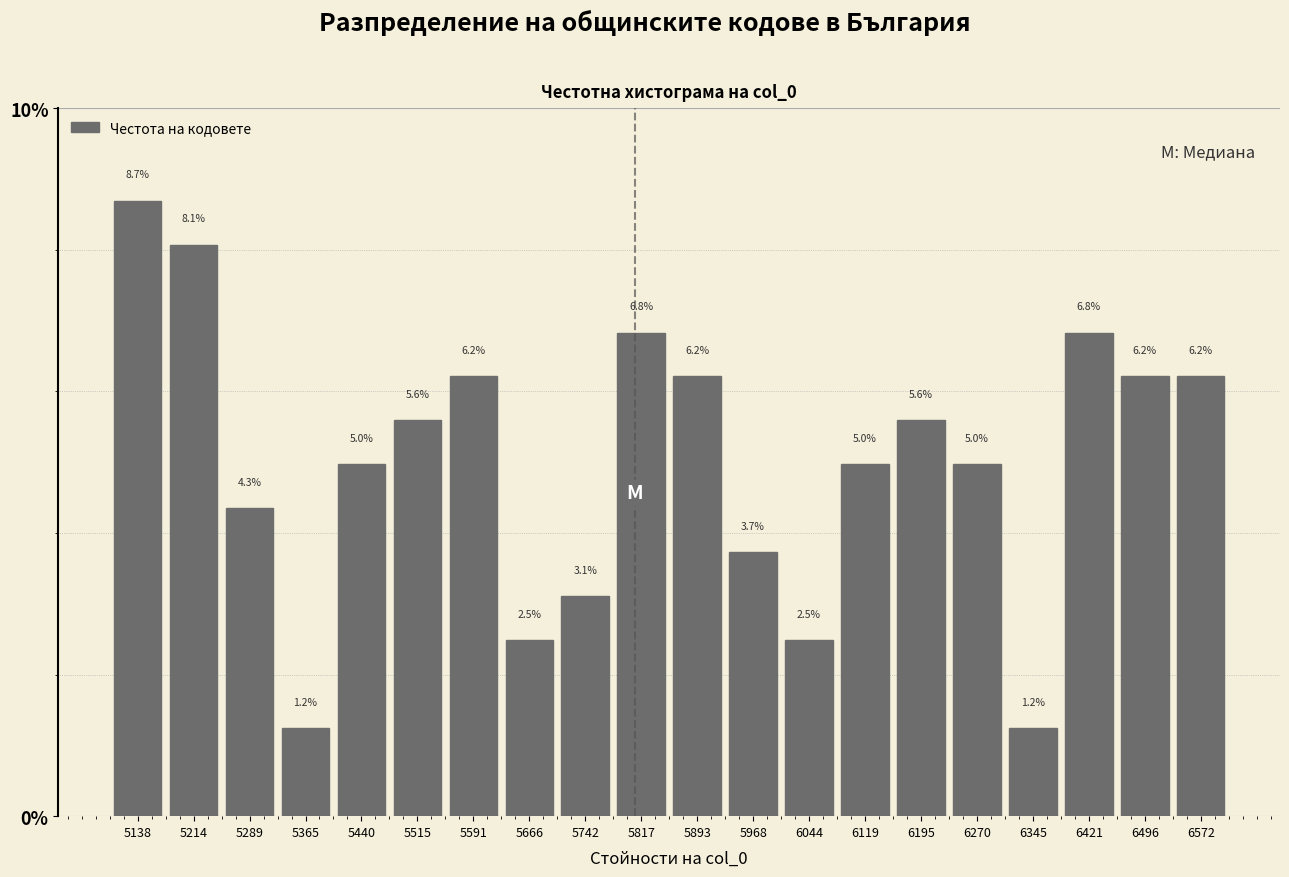

Which range on the x-axis has the tallest bar?

5100 to 5180